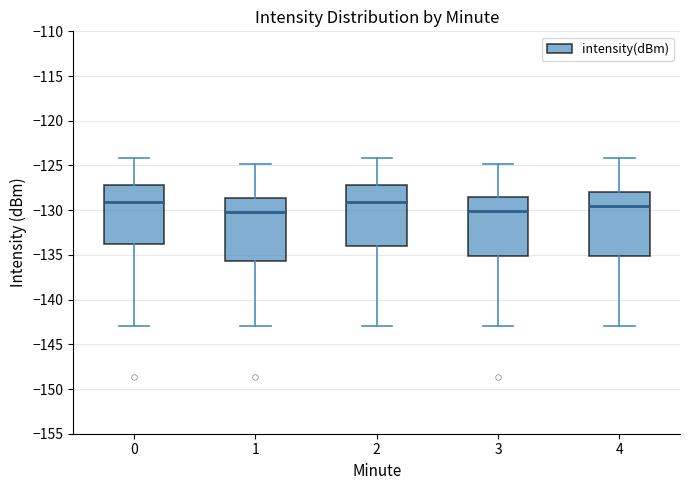

Reading left to right, transcribe this box plot: for each box, give where its median line is, the range the box spans, and where its two whiskers end, as read against the y-axis. The values are not printed on the chart, so give them approximately, as read against the axis.

0: median -129.0, box -134.0 to -127.0, whiskers -143.0 to -124.0
1: median -130.0, box -135.5 to -128.5, whiskers -143.0 to -125.0
2: median -129.0, box -134.0 to -127.0, whiskers -143.0 to -124.0
3: median -130.0, box -135.0 to -128.5, whiskers -143.0 to -125.0
4: median -129.5, box -135.0 to -128.0, whiskers -143.0 to -124.0